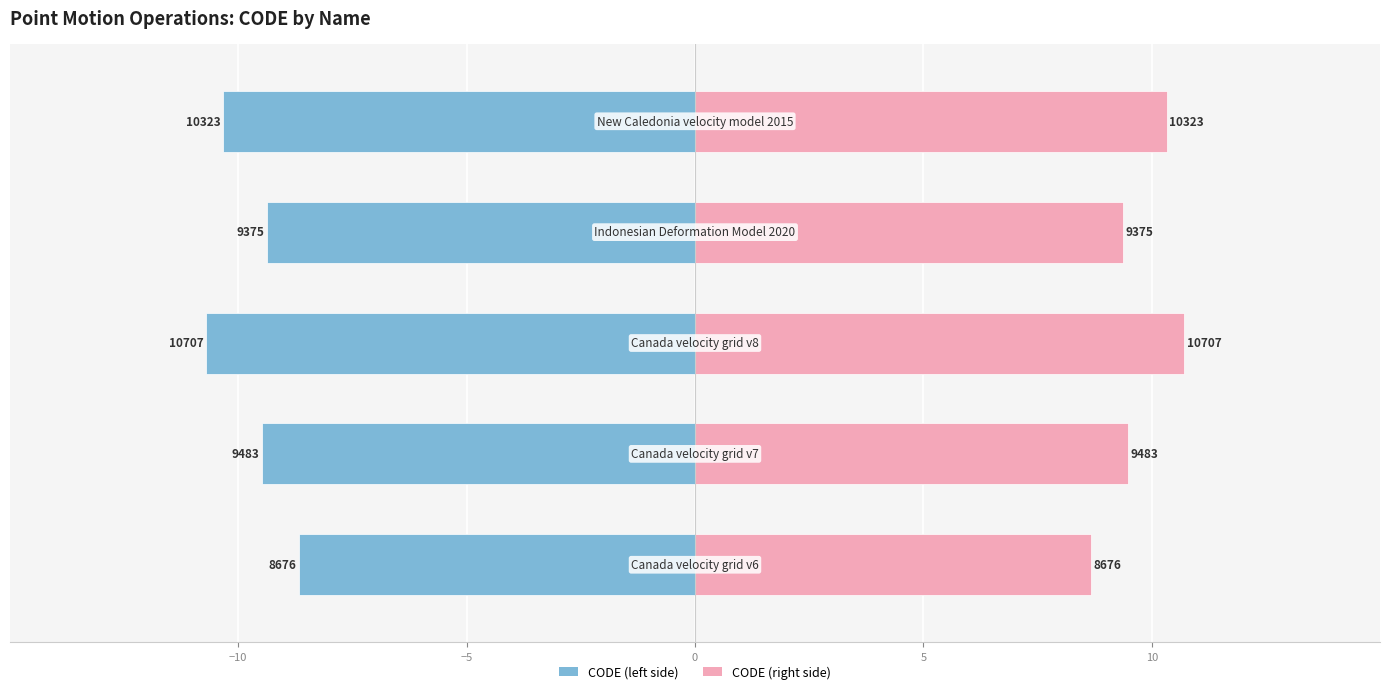

Rank the series by their maximum value, from lowest to highest.

CODE (left), CODE (right)